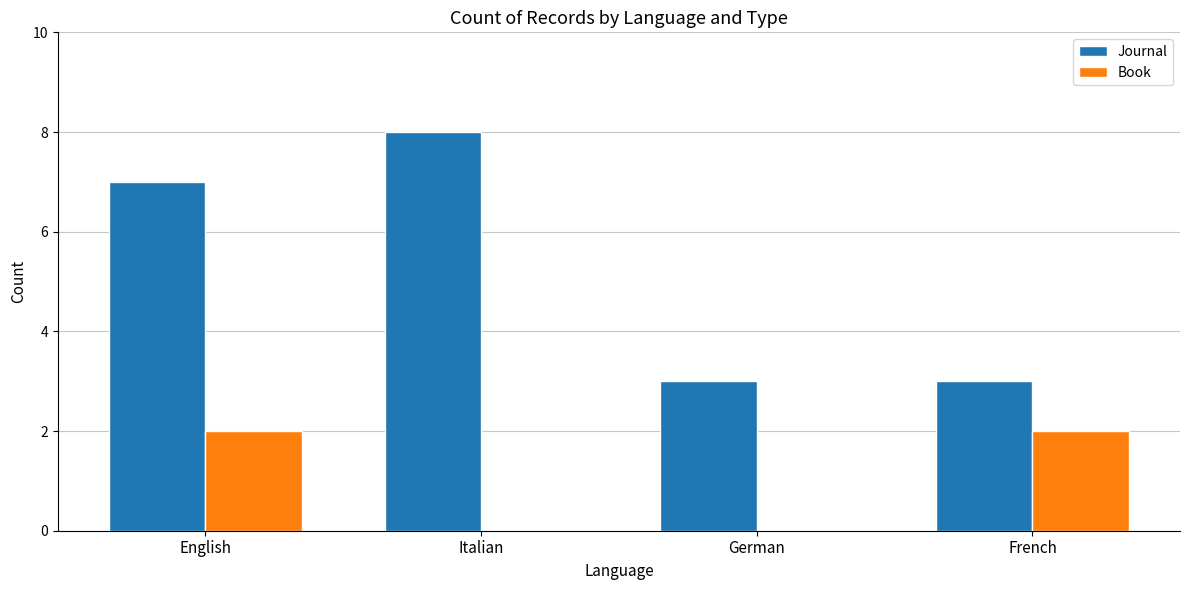

Which series changed the most between English and French?

Journal